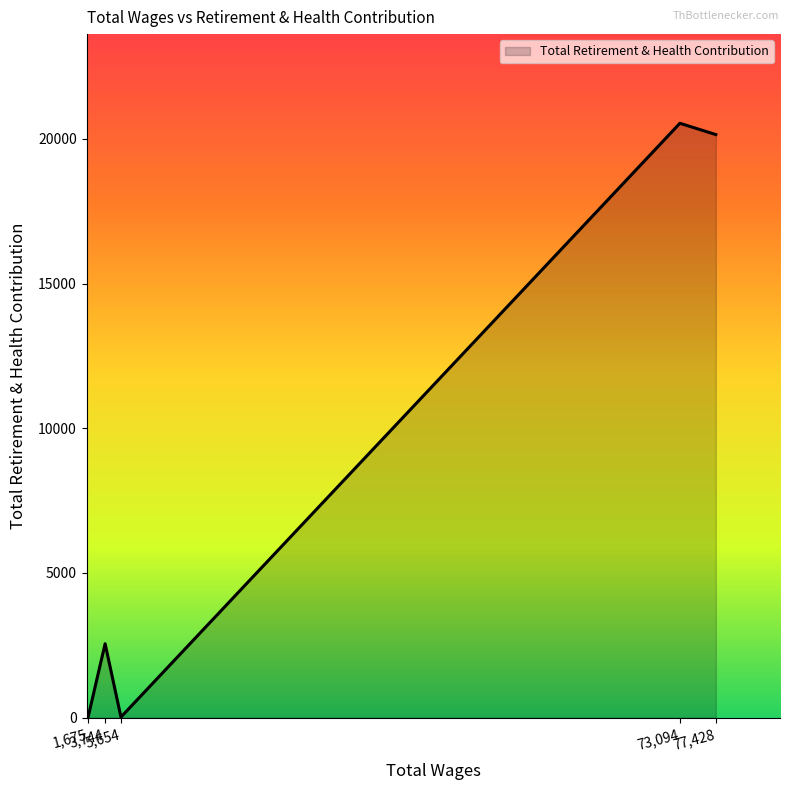

What is the sum of all values?

43262